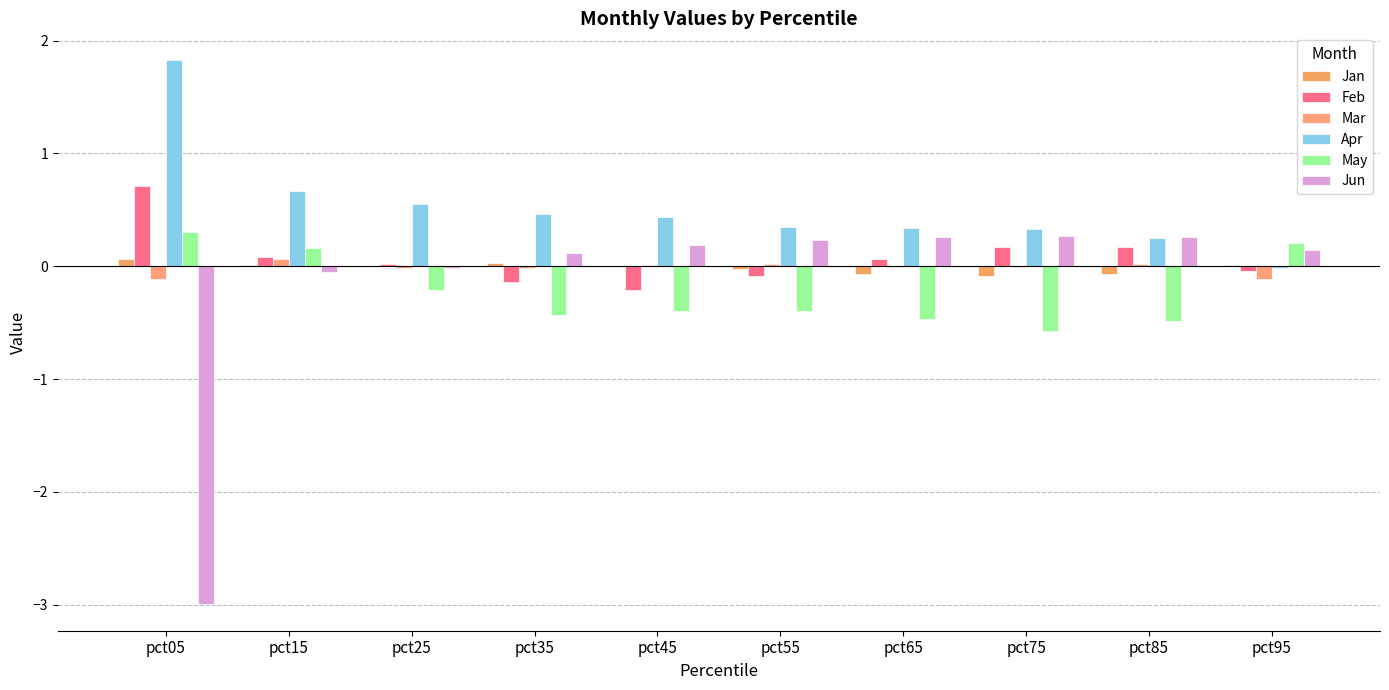

How many series are shown in this chart?

6